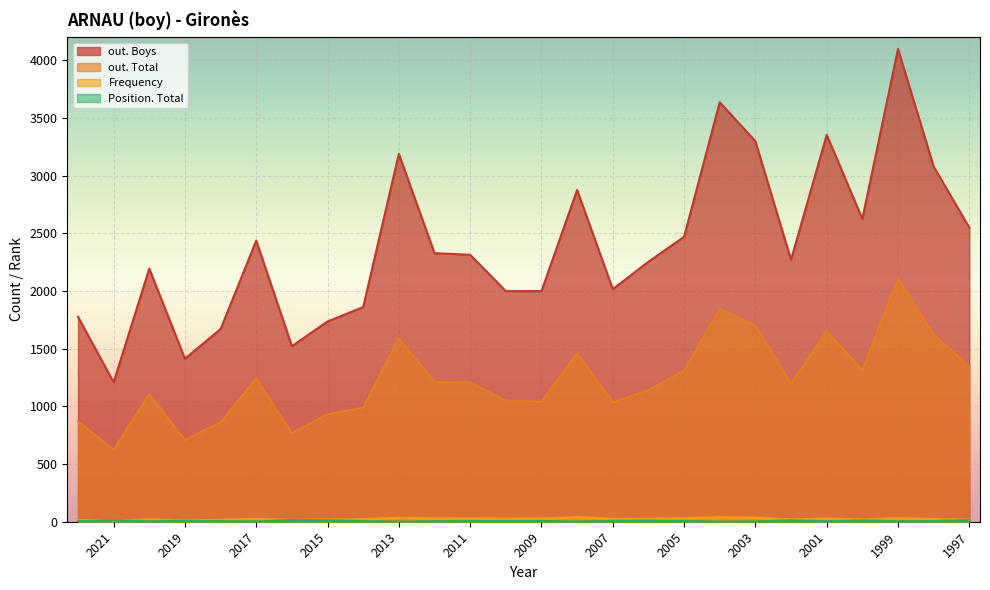

What is the difference between the second highest and minimum values in the Frequency series?

28